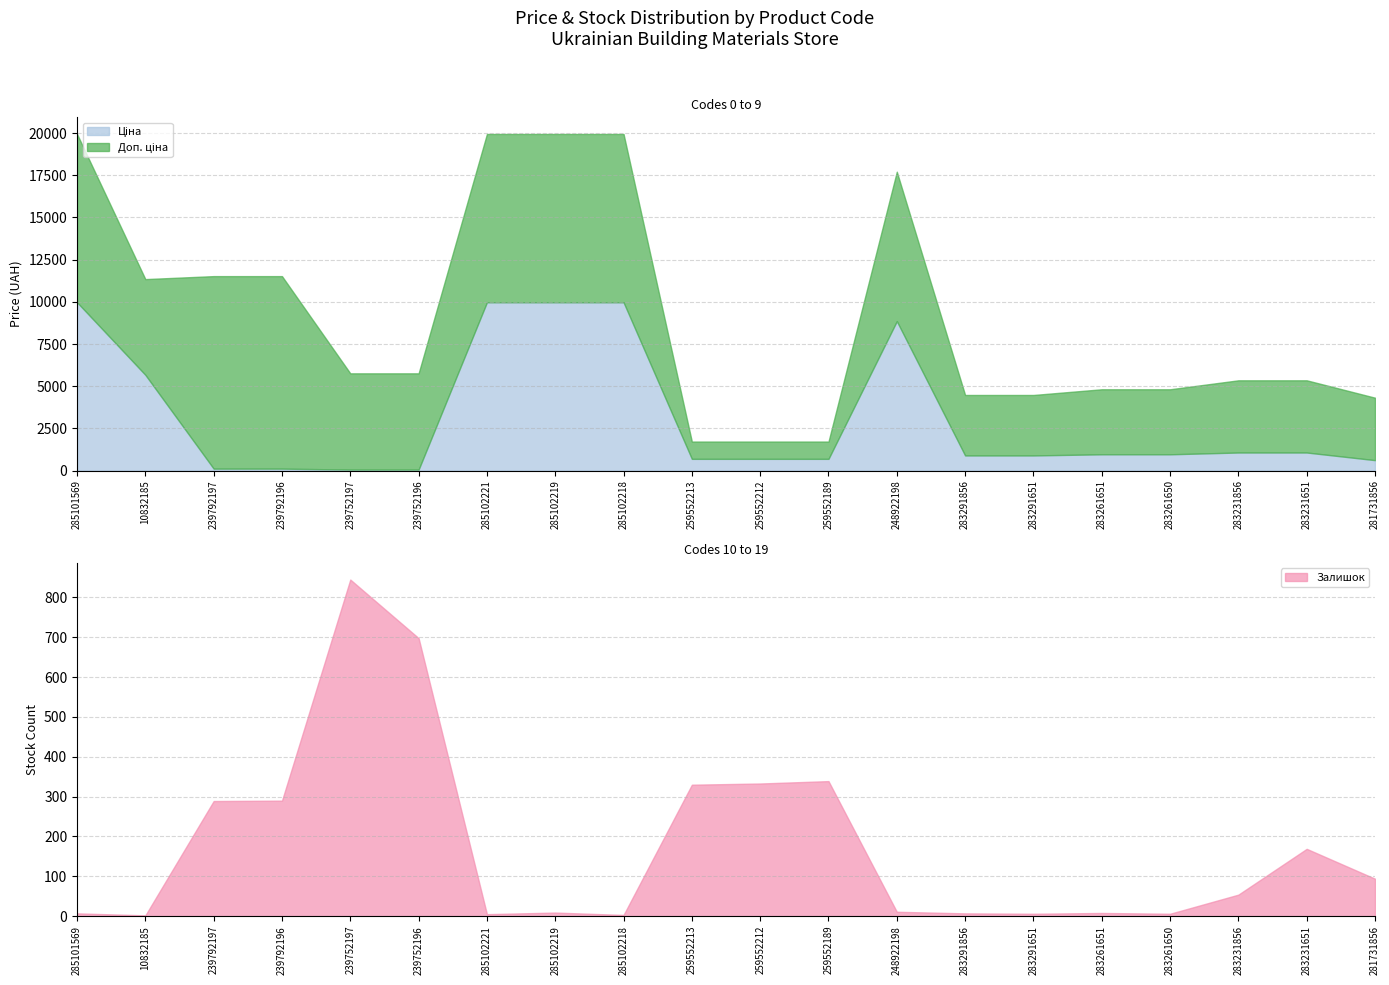

Where is Залишок nearest to the value 423?

259552189